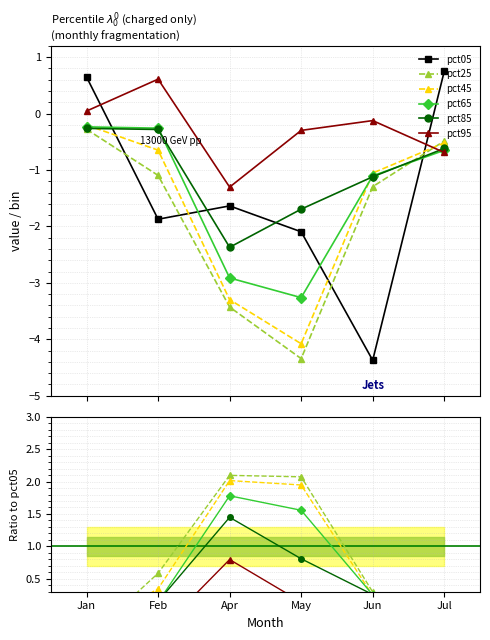

At which category does pct45 reach its first local peak?

Apr